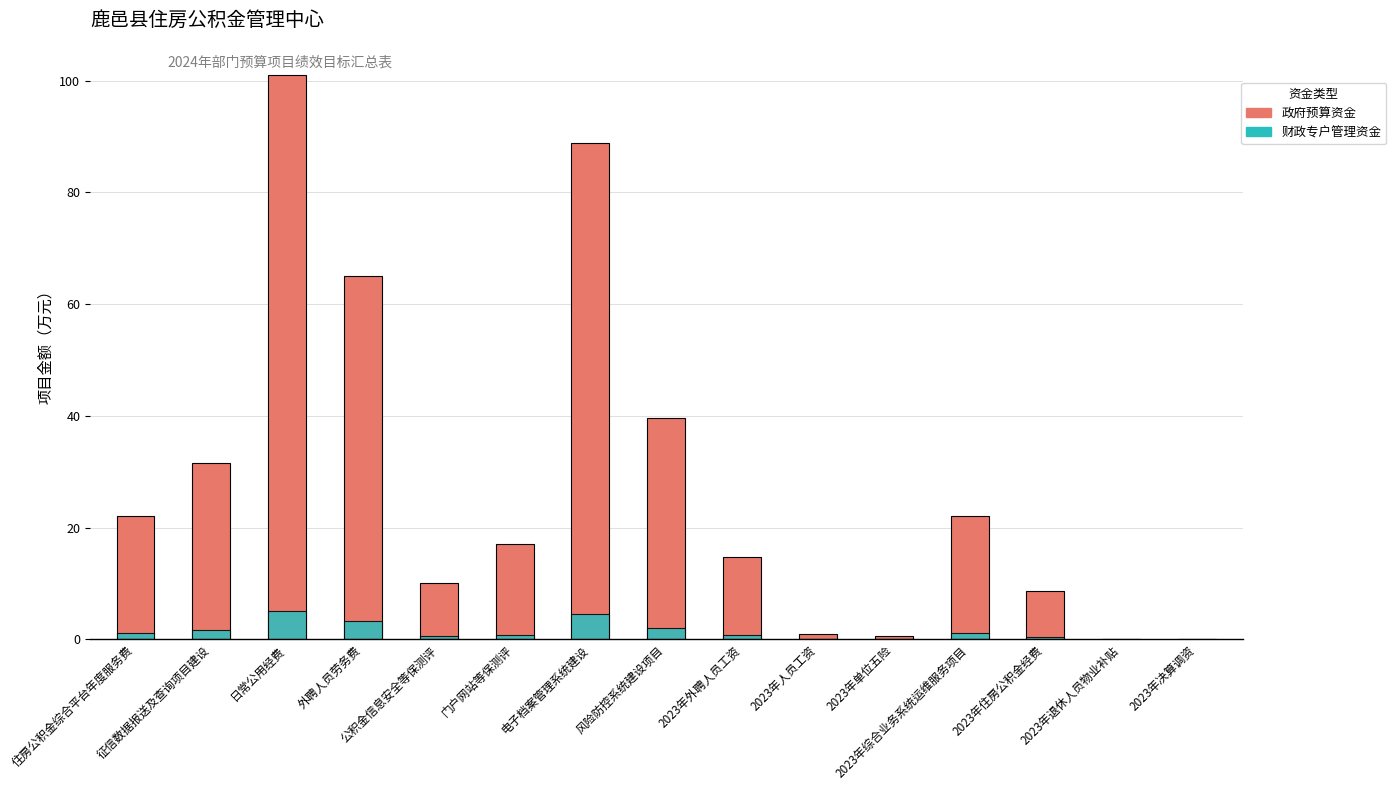

What is the label of the 7th bar from the left?

电子档案管理系统建设